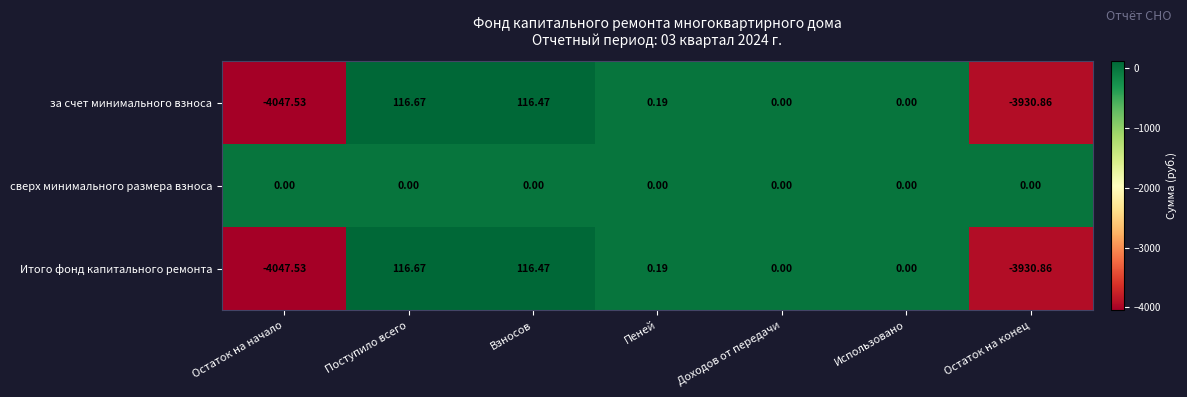

Which series has the largest total across all categories?

сверх минимального размера взноса